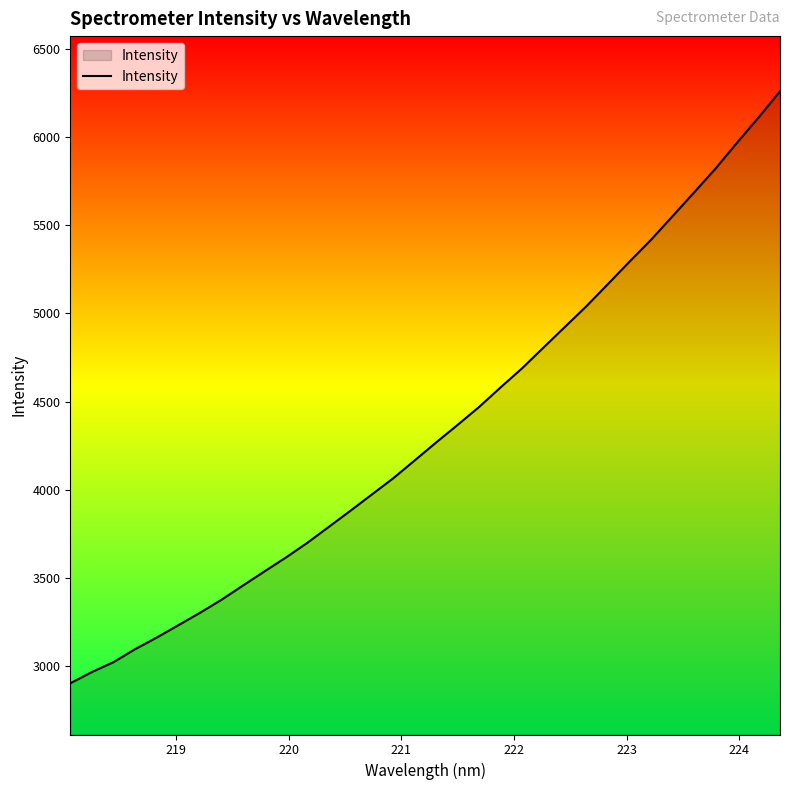

What is the difference between the maximum and minimum values?

3354.8